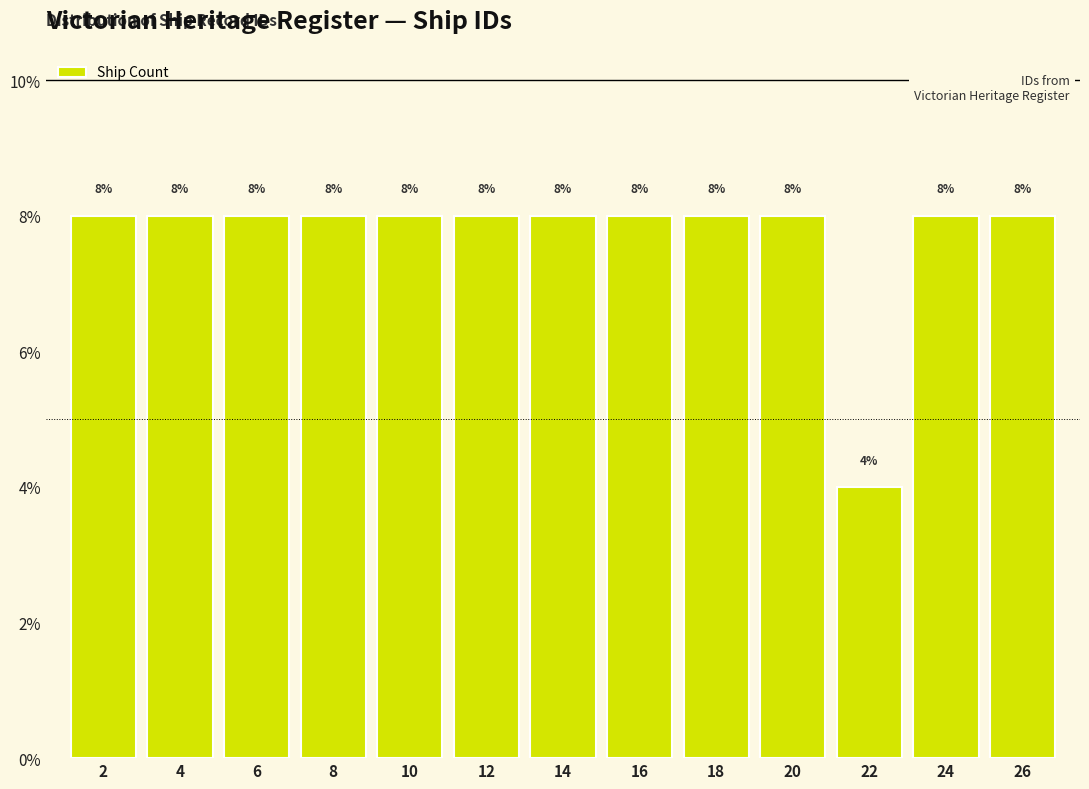

Reading left to right, list all the values displayed in this chart.

2=8	4=8	6=8	8=8	10=8	12=8	14=8	16=8	18=8	20=8	22=4	24=8	26=8